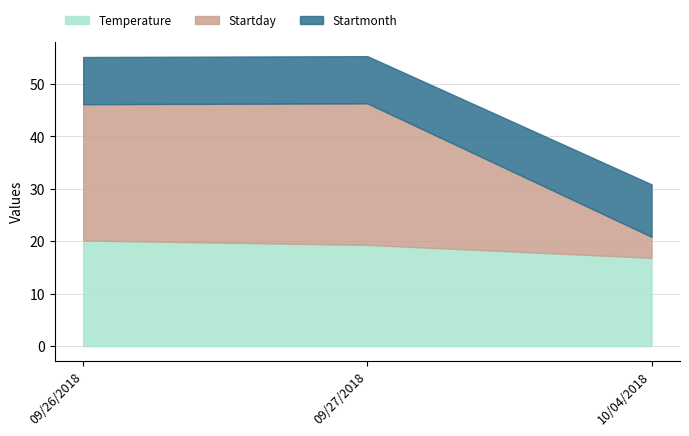

What is the difference between the highest and lowest values at 09/27/2018?

18.0